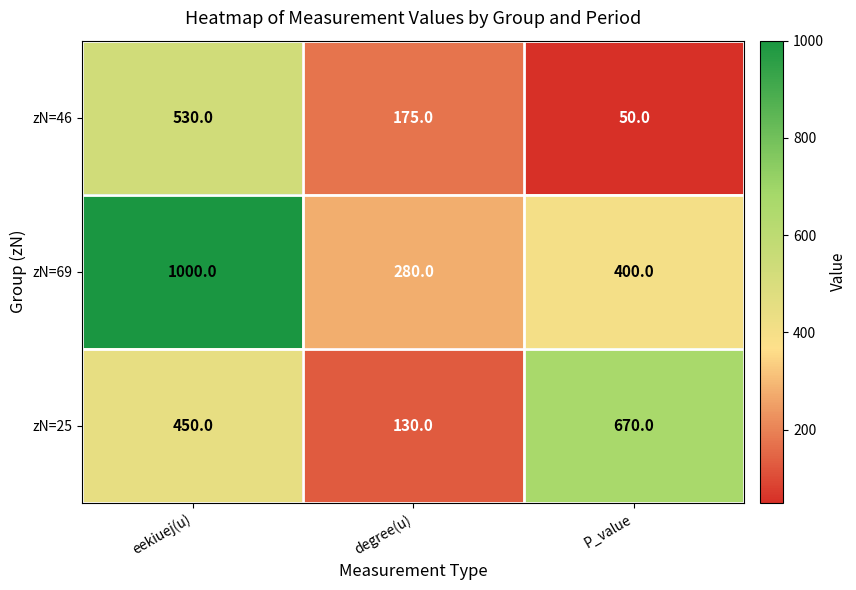

Which category has the lowest value across all series?

P_value